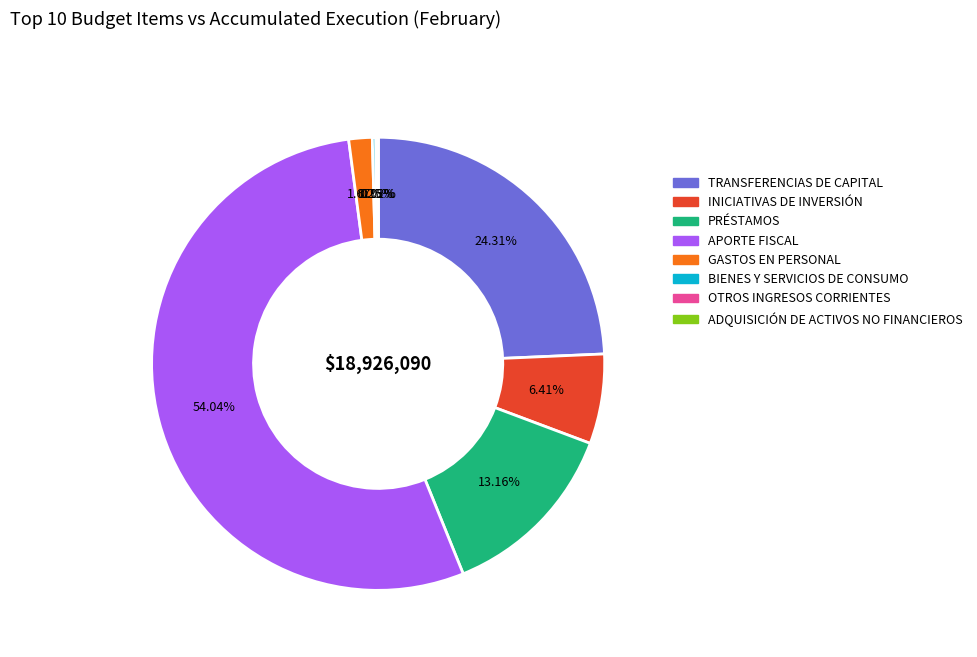

Is there any slice that represents more than half of the pie?

Yes